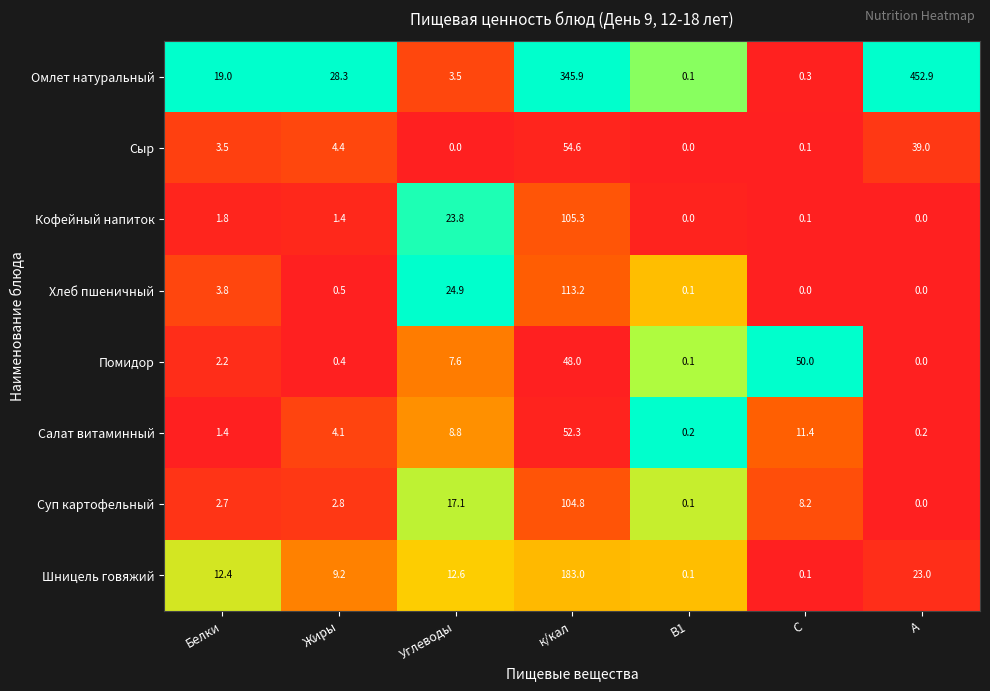

Which series has the largest total across all categories?

Омлет натуральный